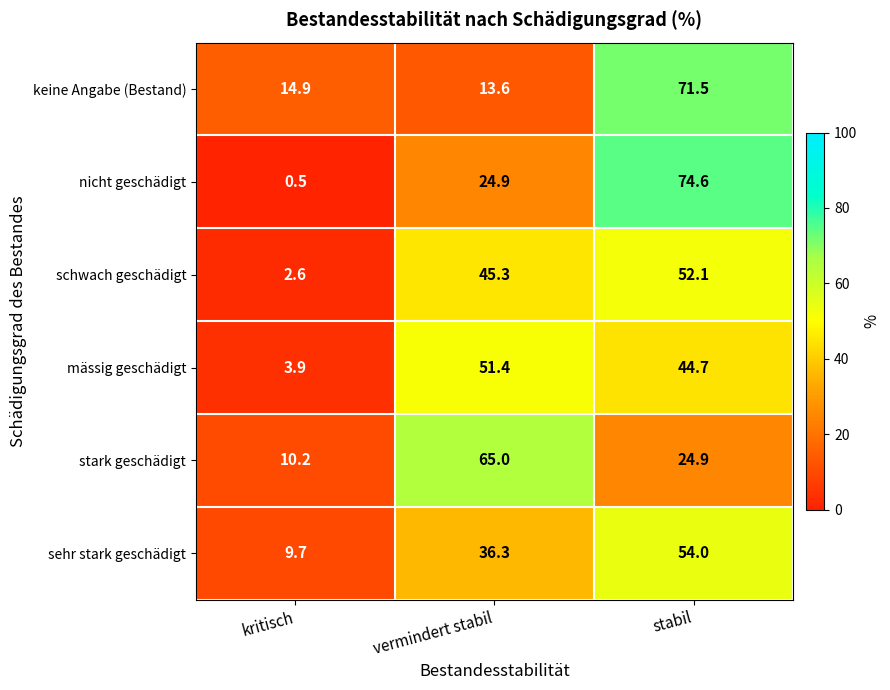

The value of stark geschädigt at vermindert stabil is 65.0. True or false?

True